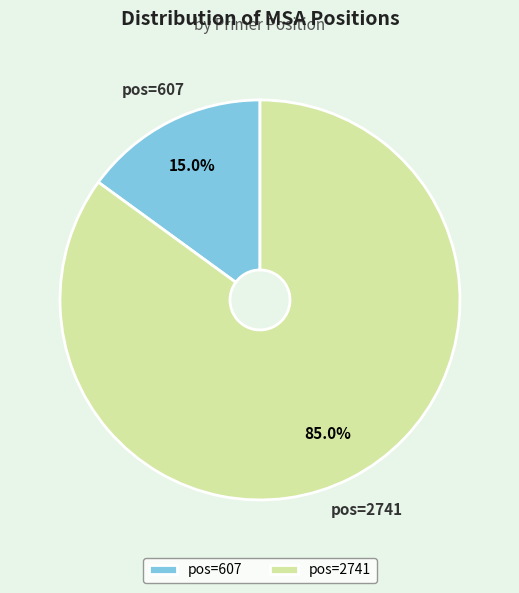

What is the majority slice?

pos=2741